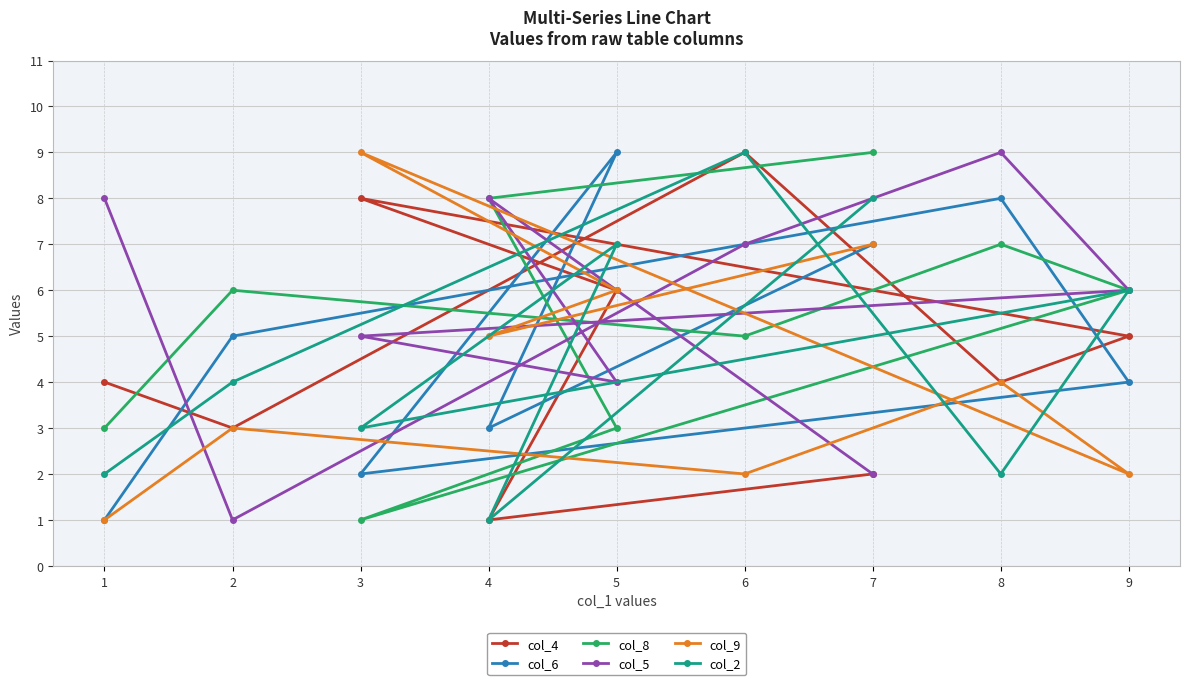

Rank the series at 3 from lowest to highest value.

col_8, col_6, col_2, col_5, col_4, col_9